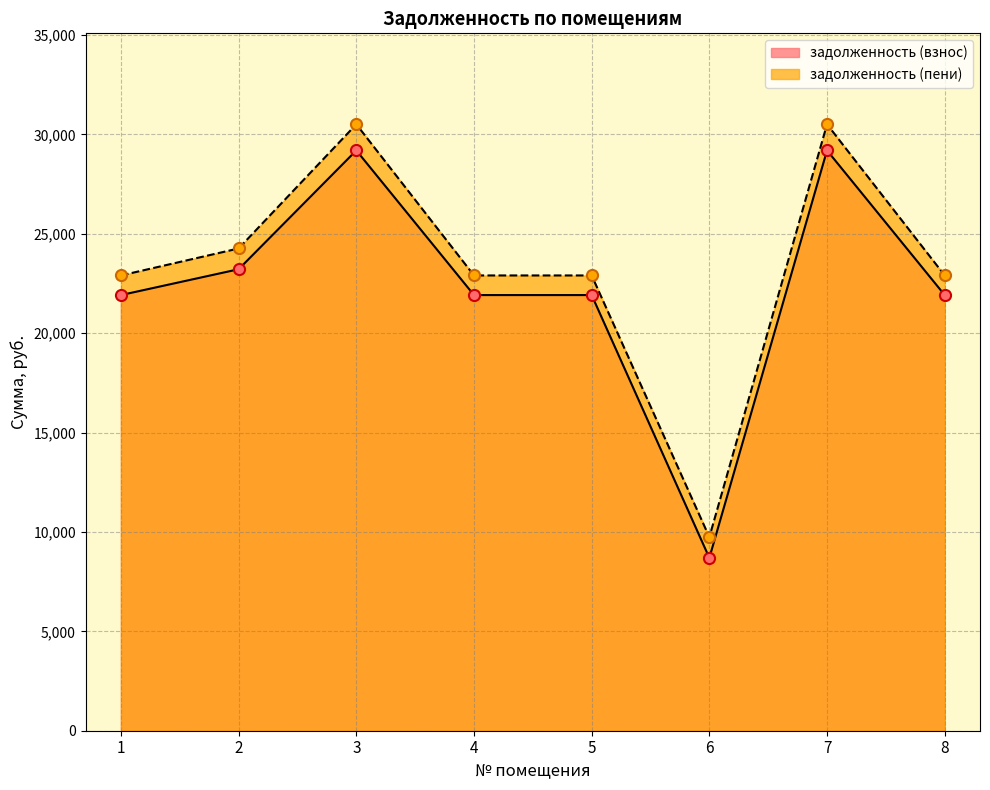

Reading right to left, list all the values displayed in this chart.

задолженность (взнос): 21918.9	29196.4	8695.7	21918.9	21918.9	29196.4	23218.4	21918.9
задолженность (пени): 22905.6	30510.7	9740.9	22905.6	22905.6	30510.7	24263.6	22905.6